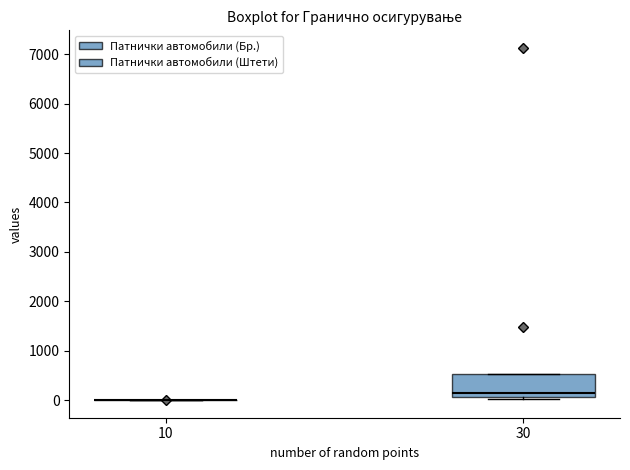

Reading left to right, read every box against the y-axis: the position of its median line, the range the box covers, and the ends of its whiskers. The values are not printed on the chart, so give them approximately, as read against the axis.

10: box collapsed to a line at 0, whiskers 0 to 0
30: median 100 (just above the box's lower edge), box 100 to 500, whiskers 0 to 500